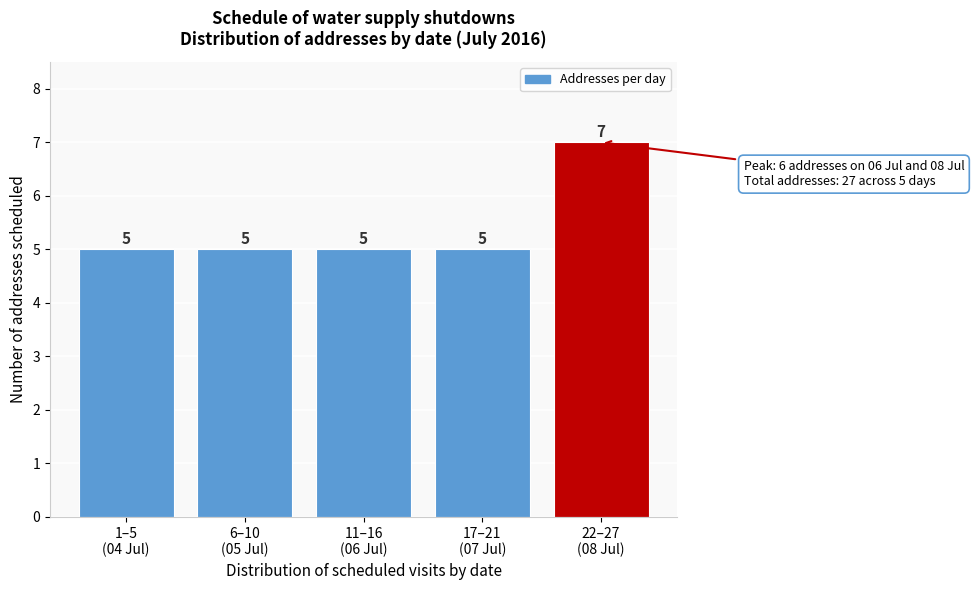

Reading left to right, extract all data points from this chart.

5	5	5	5	7